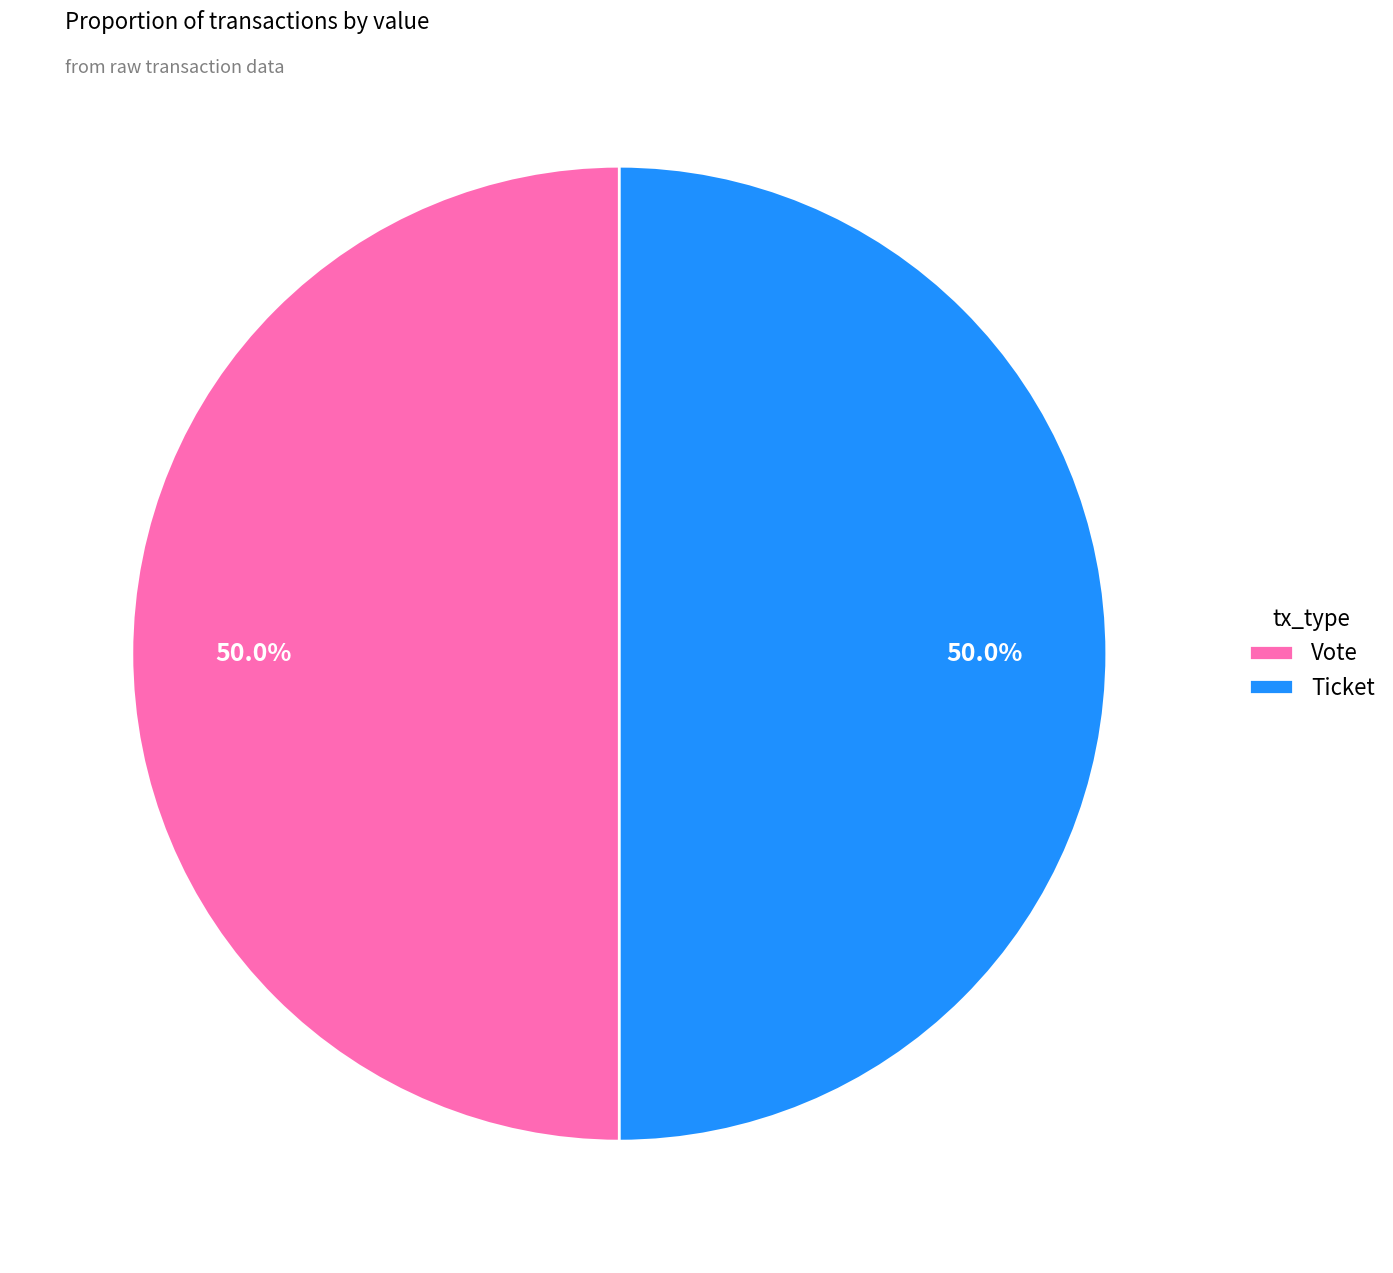

Approximately how many times larger is the value at Vote compared to Ticket?

1.0